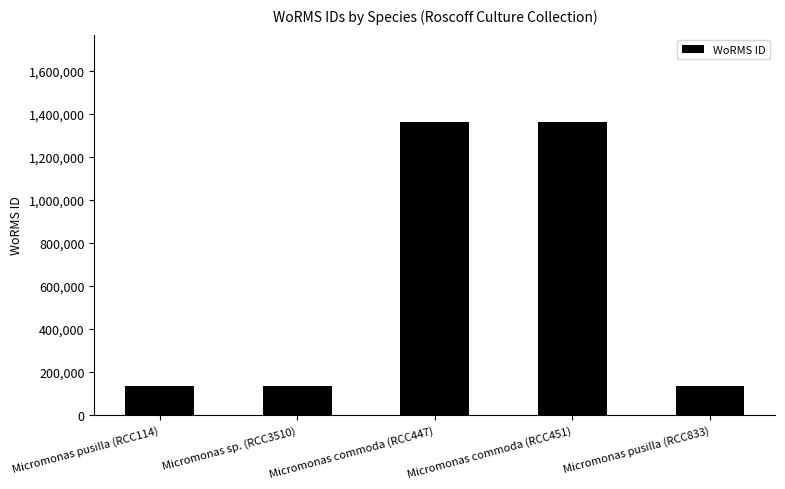

Between Micromonas commoda (RCC451) and Micromonas pusilla (RCC833), which is larger?

Micromonas commoda (RCC451)